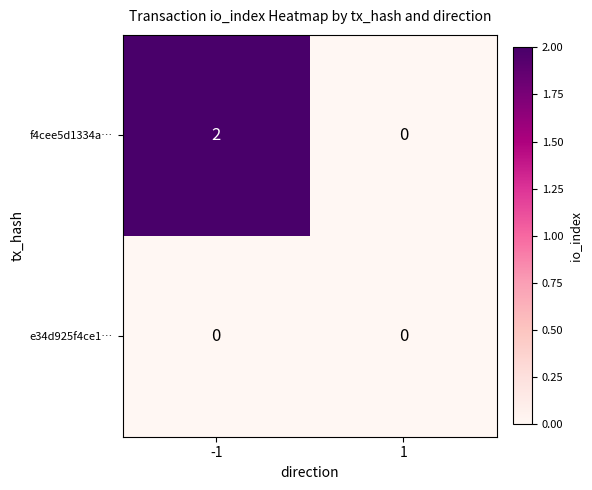

List the series in order of their overall mean, highest first.

f4cee5d1334a…, e34d925f4ce1…